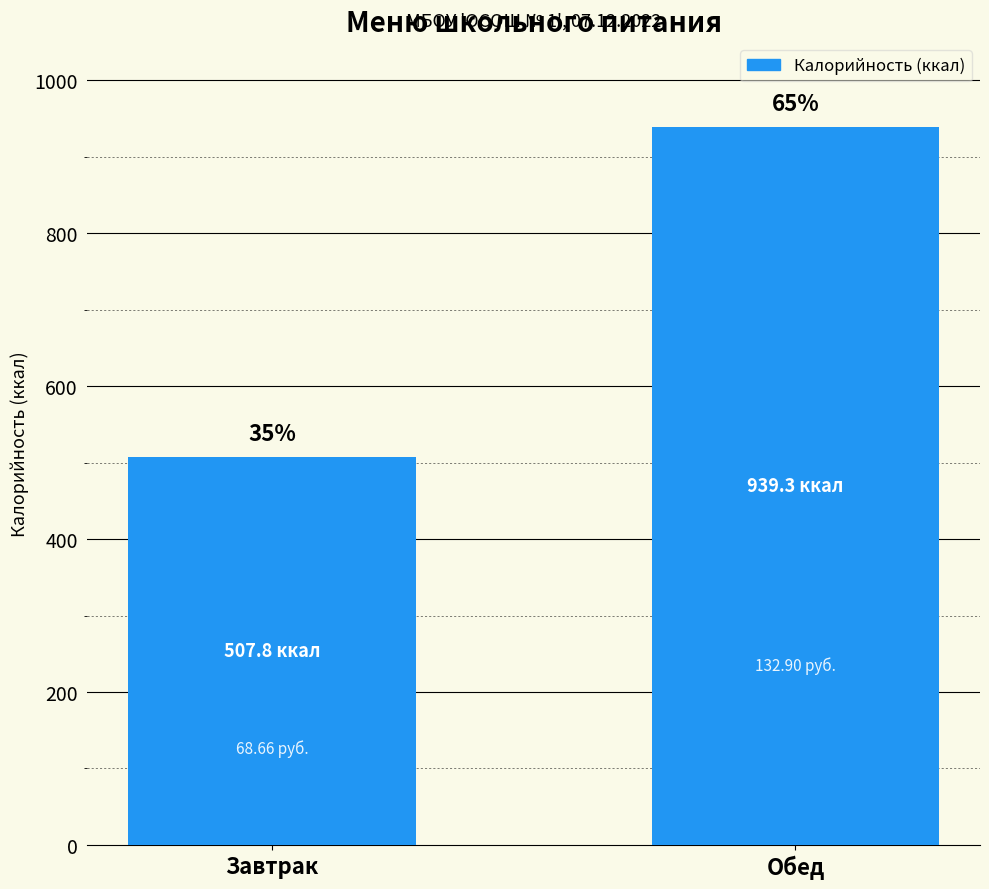

The value at Обед is 939.3. True or false?

True